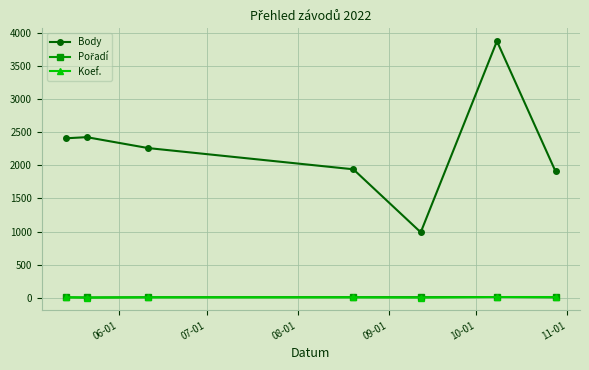

Which series has the largest range (max minus min)?

Body